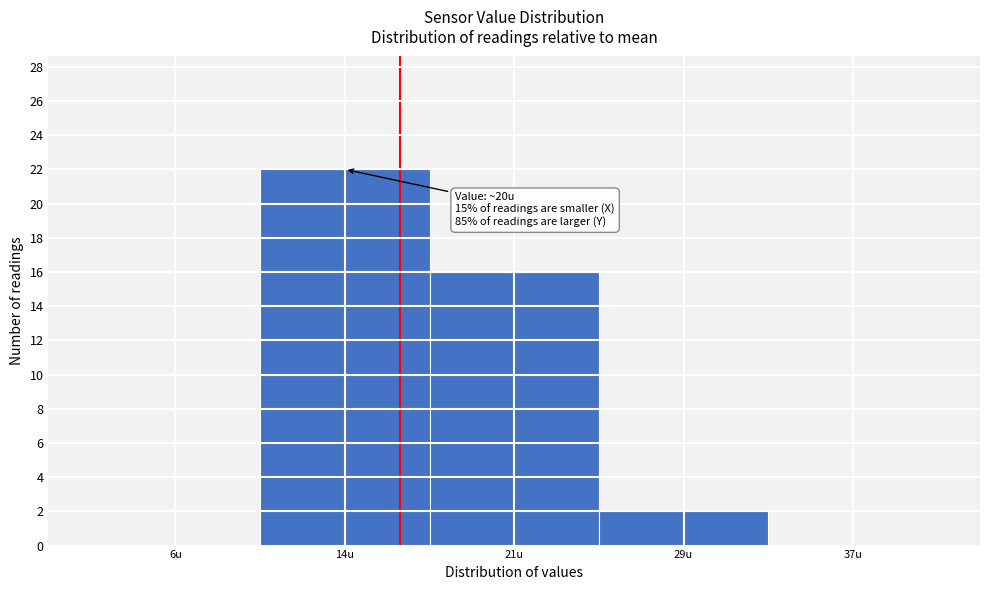

Reading left to right, what are all the values shown in this chart?

6u=0	14u=22	21u=16	29u=2	37u=0